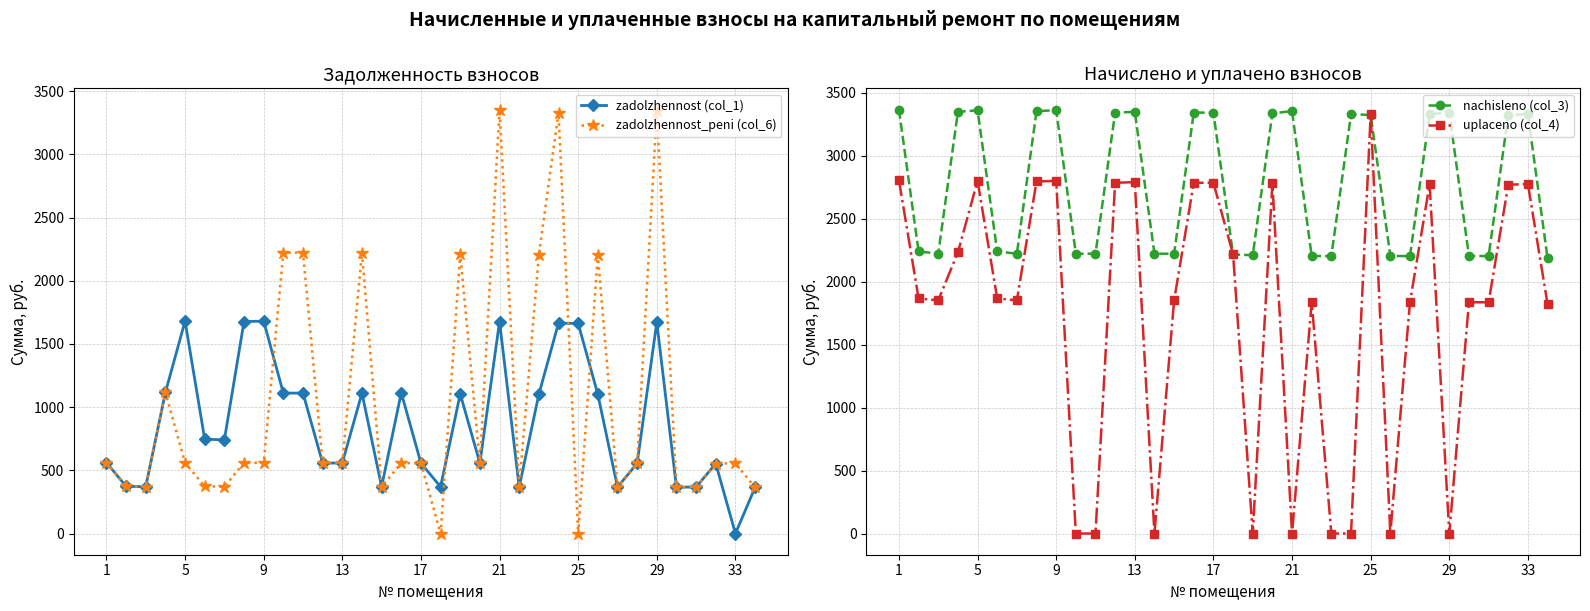

How many values in zadolzhennost_peni (col_6) are above zero?

32